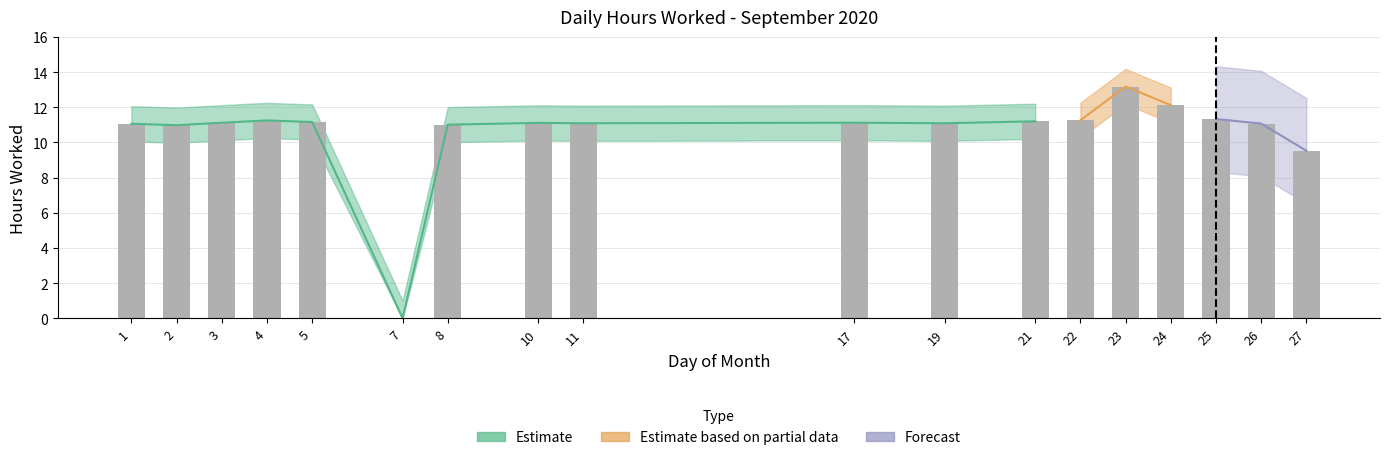

Rank the categories by hours_worked value from highest to lowest.

23, 24, 25, 22, 4, 21, 5, 3, 17, 10, 11, 19, 26, 1, 8, 2, 27, 7